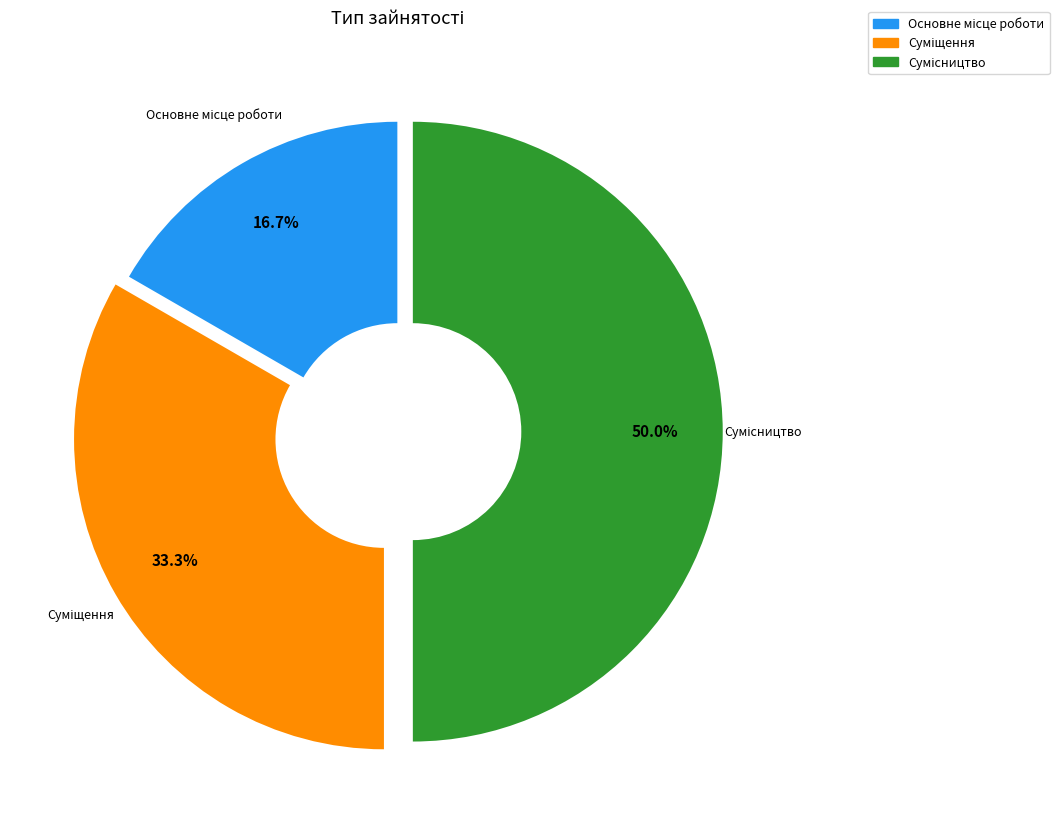

The Основне місце роботи slice represents 17% of the pie. True or false?

True